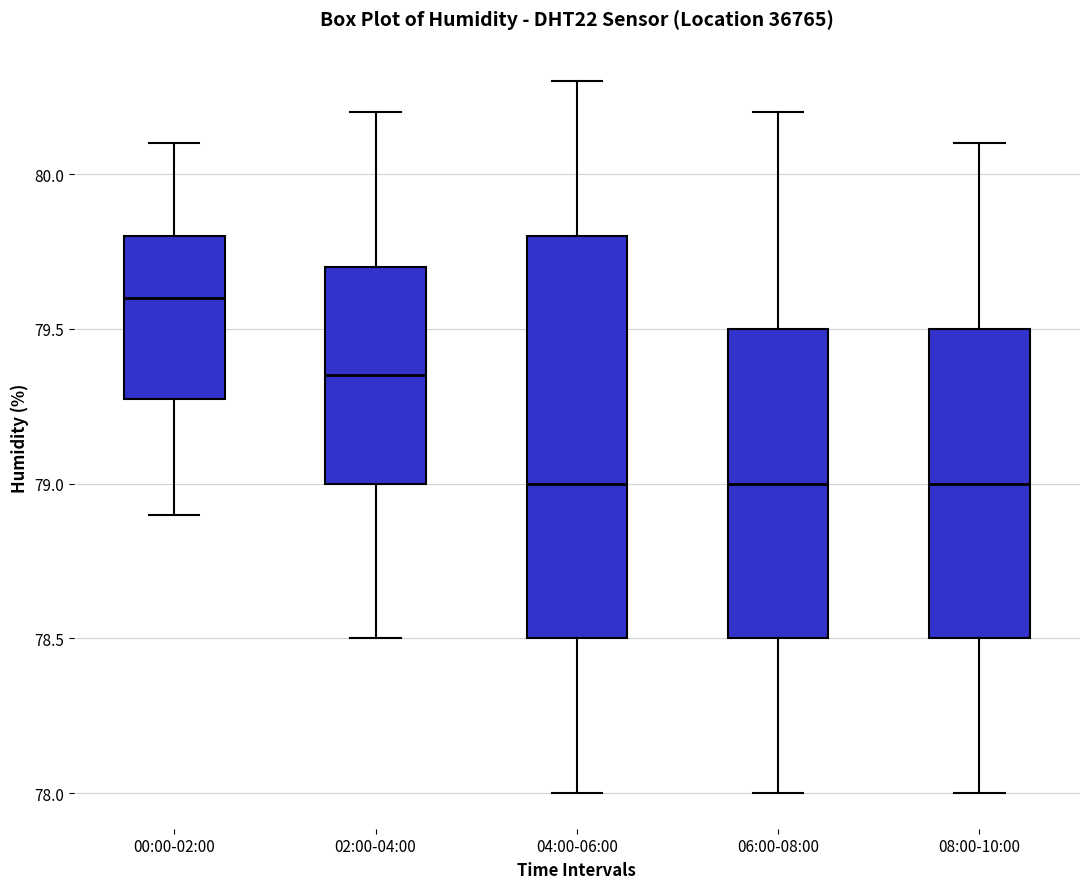

Reading left to right, transcribe this box plot: for each box, give where its median line is, the range the box spans, and where its two whiskers end, as read against the y-axis. The values are not printed on the chart, so give them approximately, as read against the axis.

00:00-02:00: median 79.60, box 79.30 to 79.80, whiskers 78.90 to 80.10
02:00-04:00: median 79.35, box 79.00 to 79.70, whiskers 78.50 to 80.20
04:00-06:00: median 79.00, box 78.50 to 79.80, whiskers 78.00 to 80.30
06:00-08:00: median 79.00, box 78.50 to 79.50, whiskers 78.00 to 80.20
08:00-10:00: median 79.00, box 78.50 to 79.50, whiskers 78.00 to 80.10